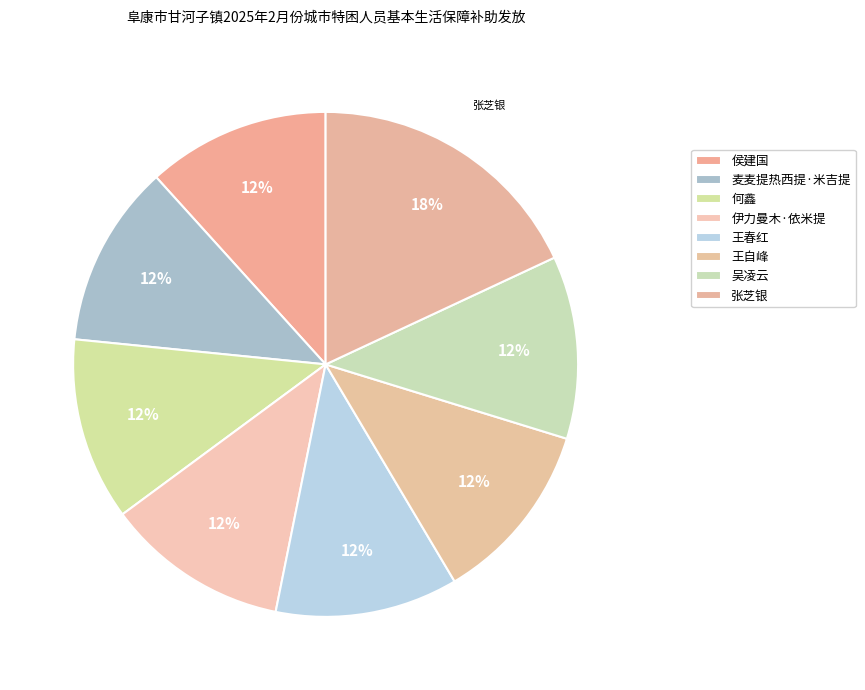

Does 麦麦提热西提·米吉提 account for over 50% of the chart?

No